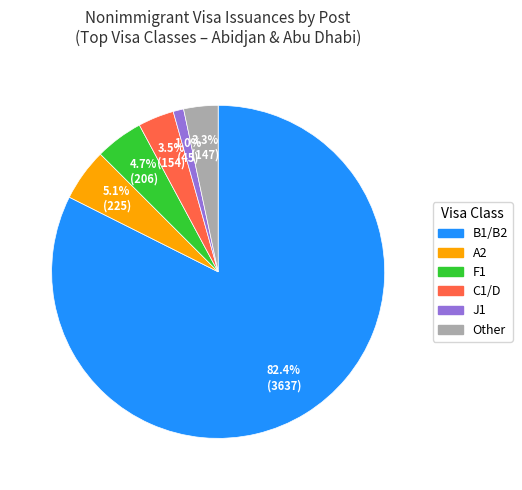

Is J1 the majority of the pie?

No